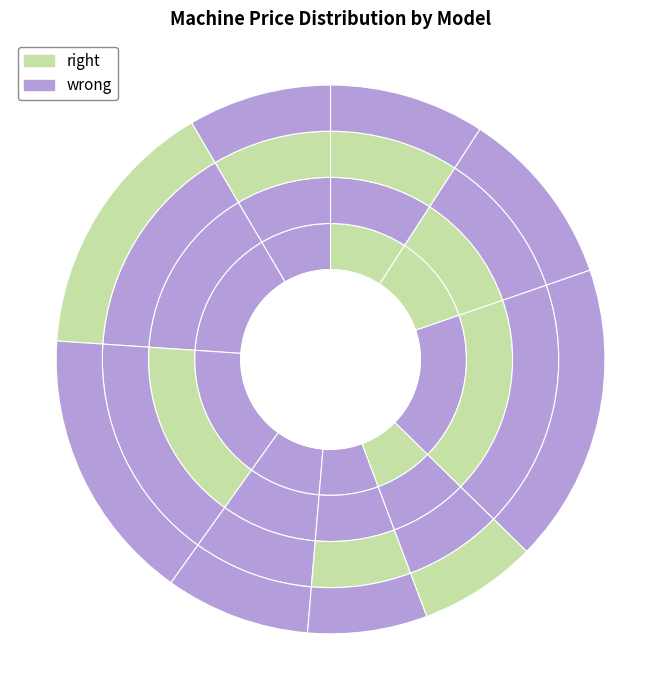

How many segments does this pie chart have?

9